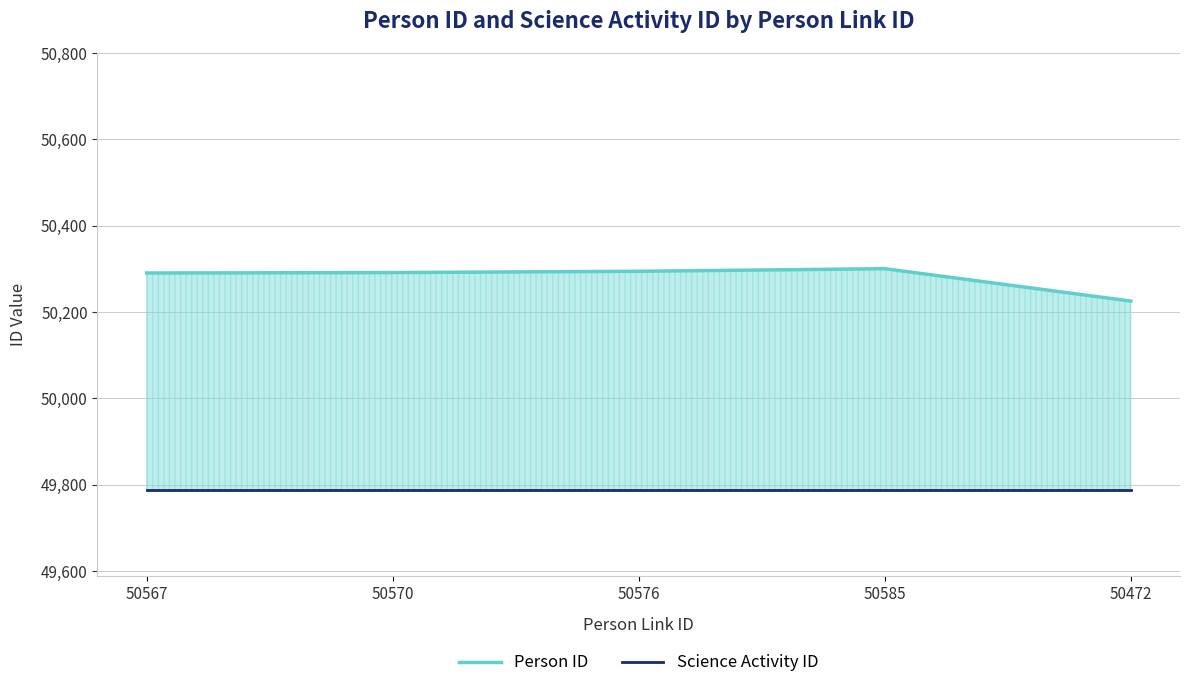

Between 50472 and 50576, which is larger?

50576